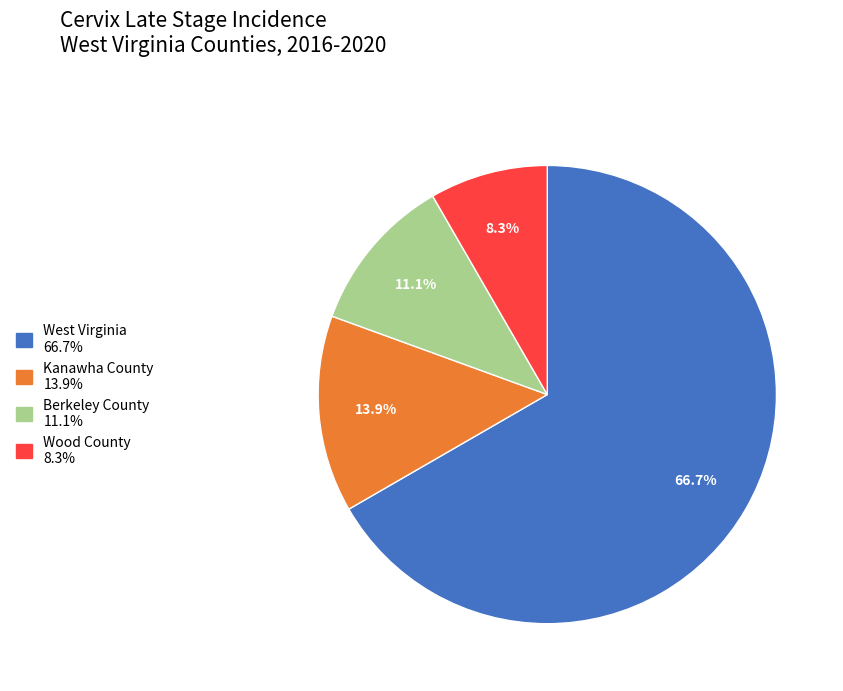

Count the number of slices in the pie.

4